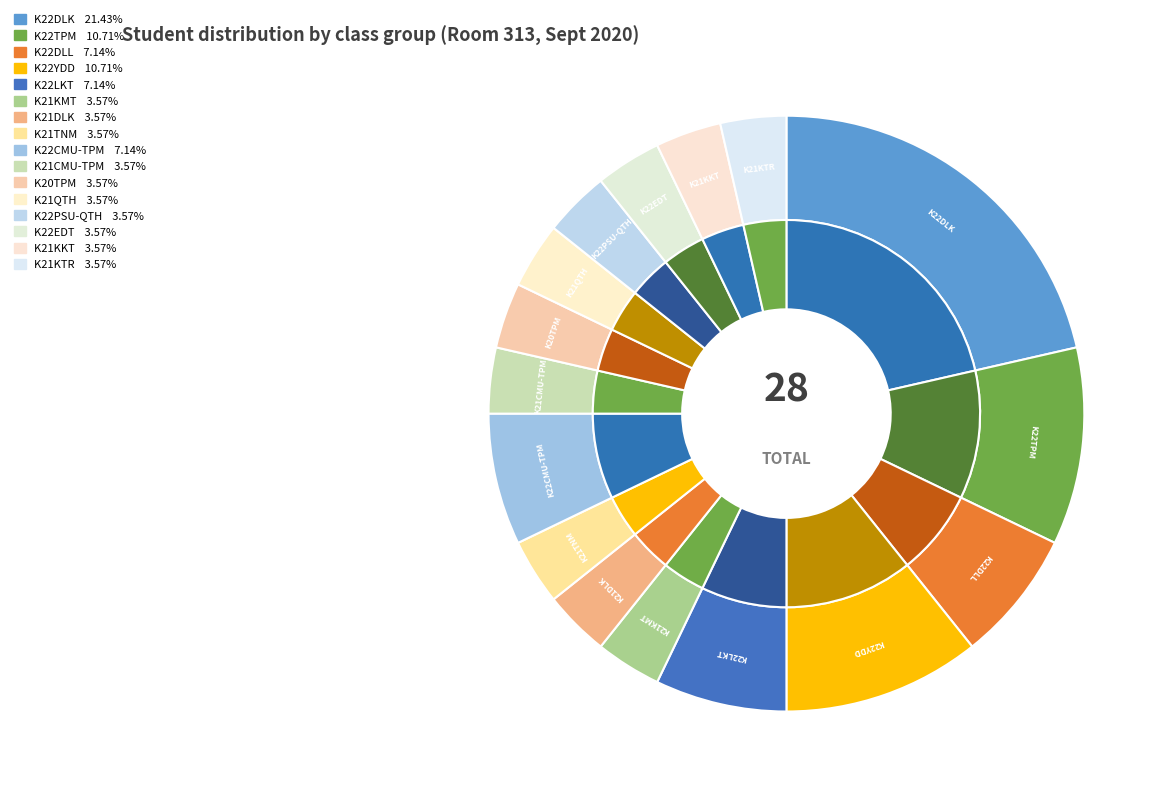

How many slices are in this pie chart?

16